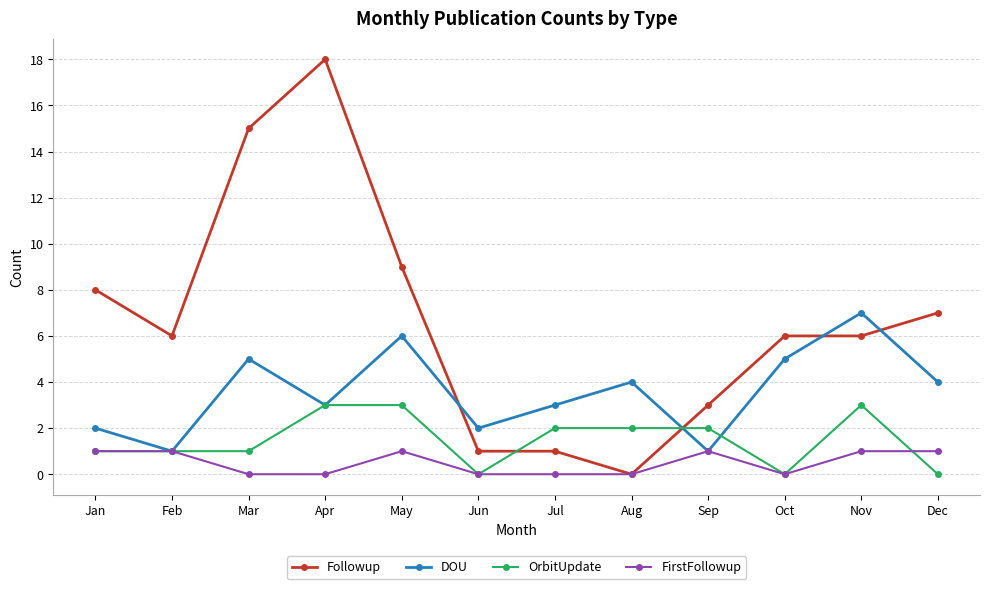

What is the sum of all Followup values?

80